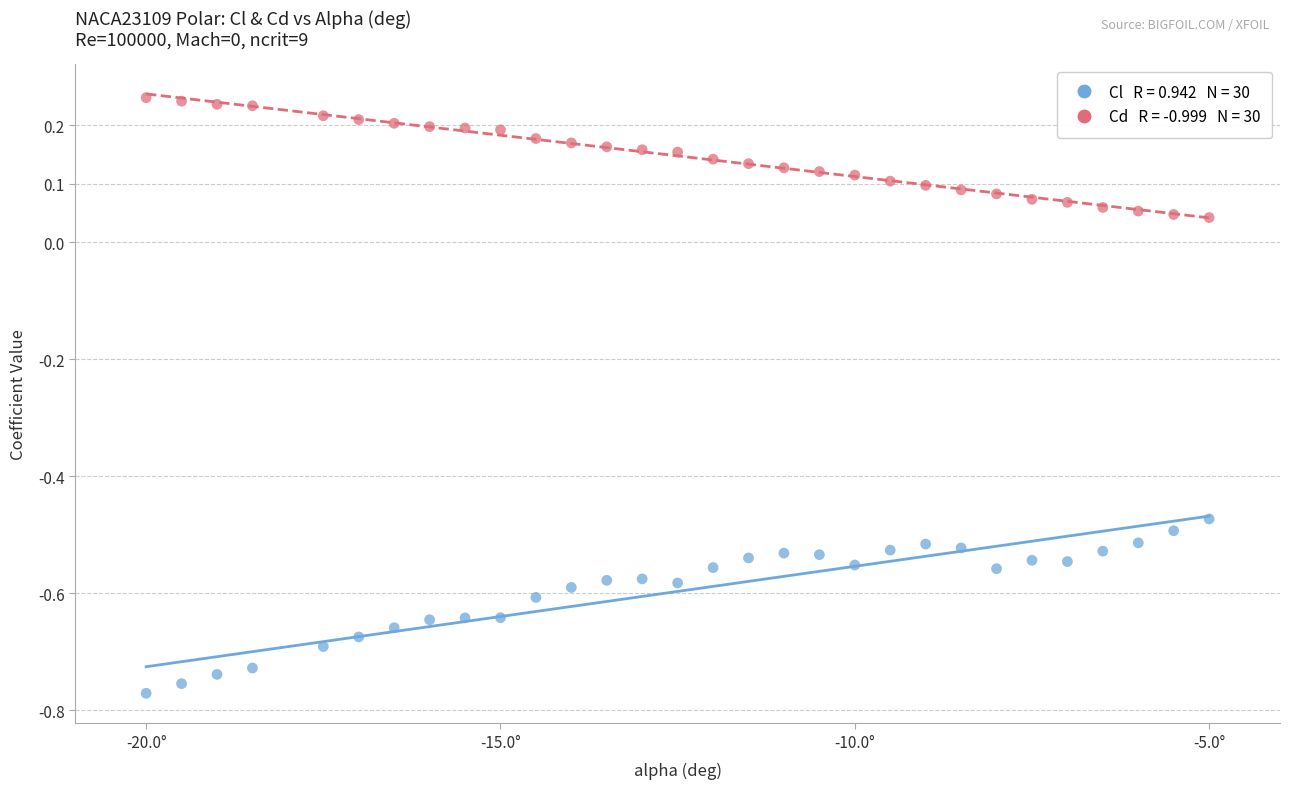

Across all data points, what is the range of Y values (max minus min)?

1.0